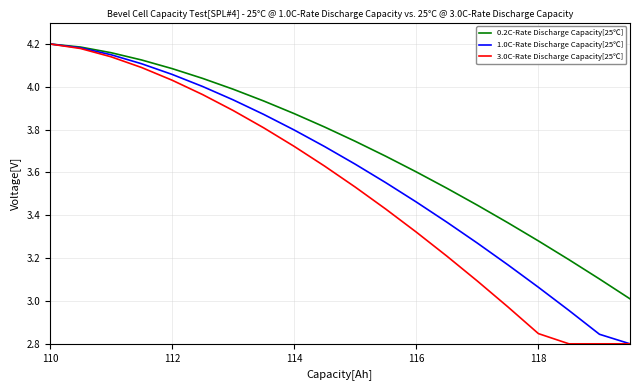

How many lines are shown in the chart?

3